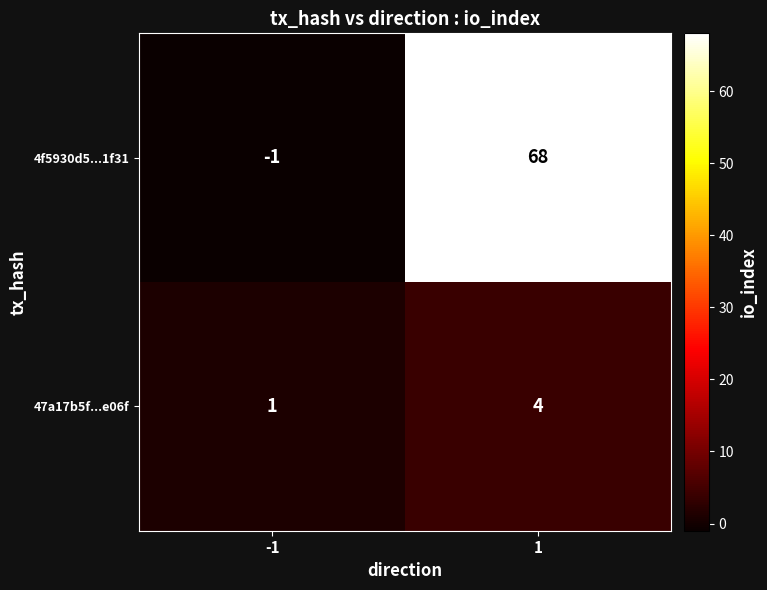

What is the difference between the maximum and minimum values in the 47a17b5f...e06f series?

3